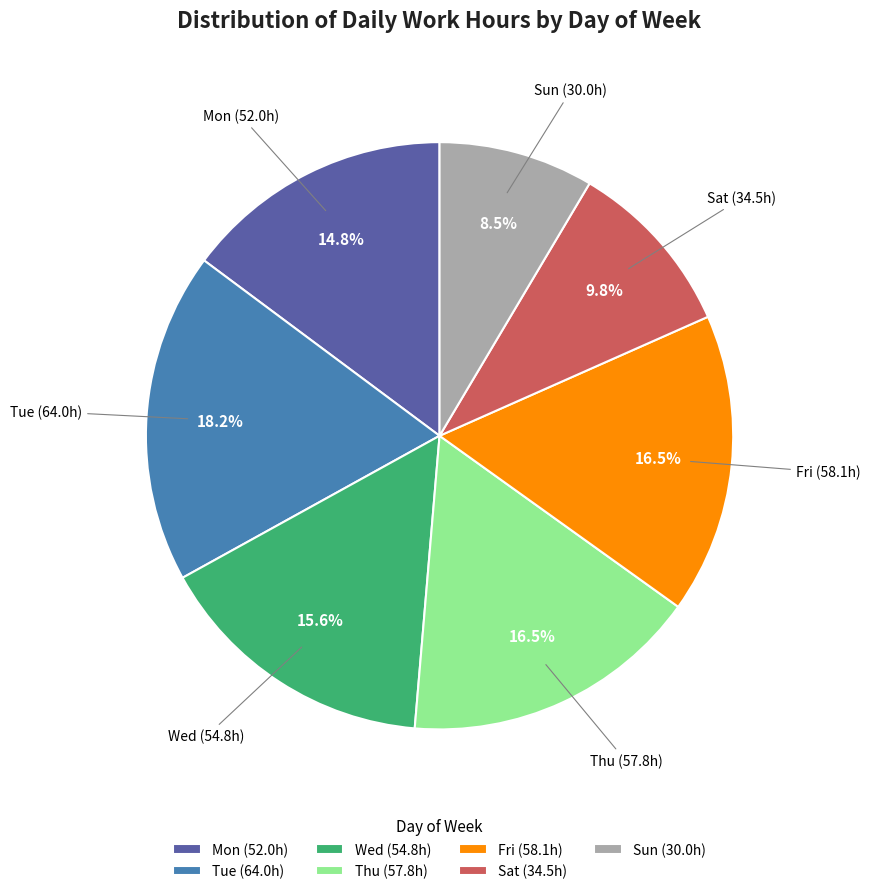

Approximately how many times larger is the value at Thu (57.8h) compared to Sat (34.5h)?

1.7